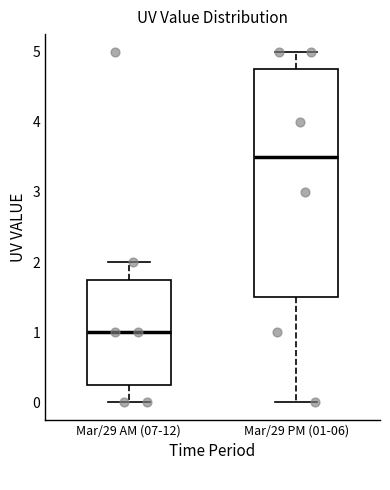

Reading left to right, read every box against the y-axis: the position of its median line, the range the box covers, and the ends of its whiskers. The values are not printed on the chart, so give them approximately, as read against the axis.

Mar/29 AM (07-12): median 1.0, box 0.3 to 1.8, whiskers 0.0 to 2.0
Mar/29 PM (01-06): median 3.5, box 1.5 to 4.8, whiskers 0.0 to 5.0